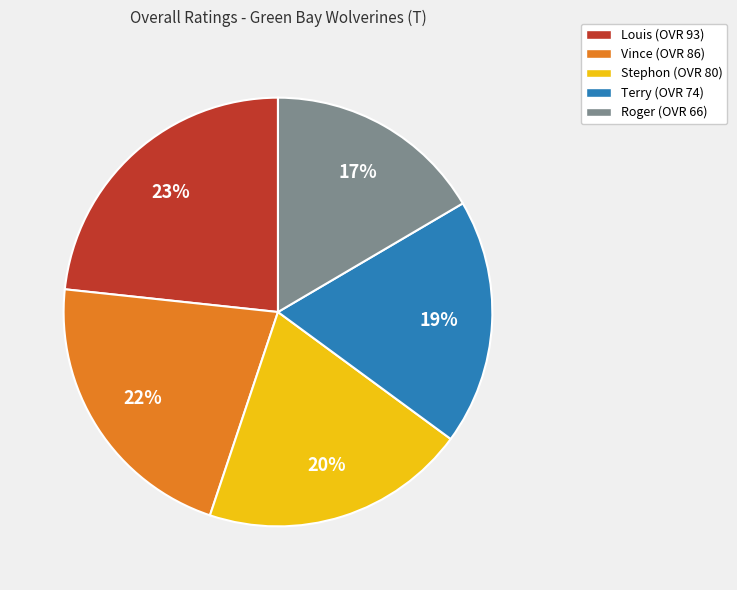

How many segments does this pie chart have?

5